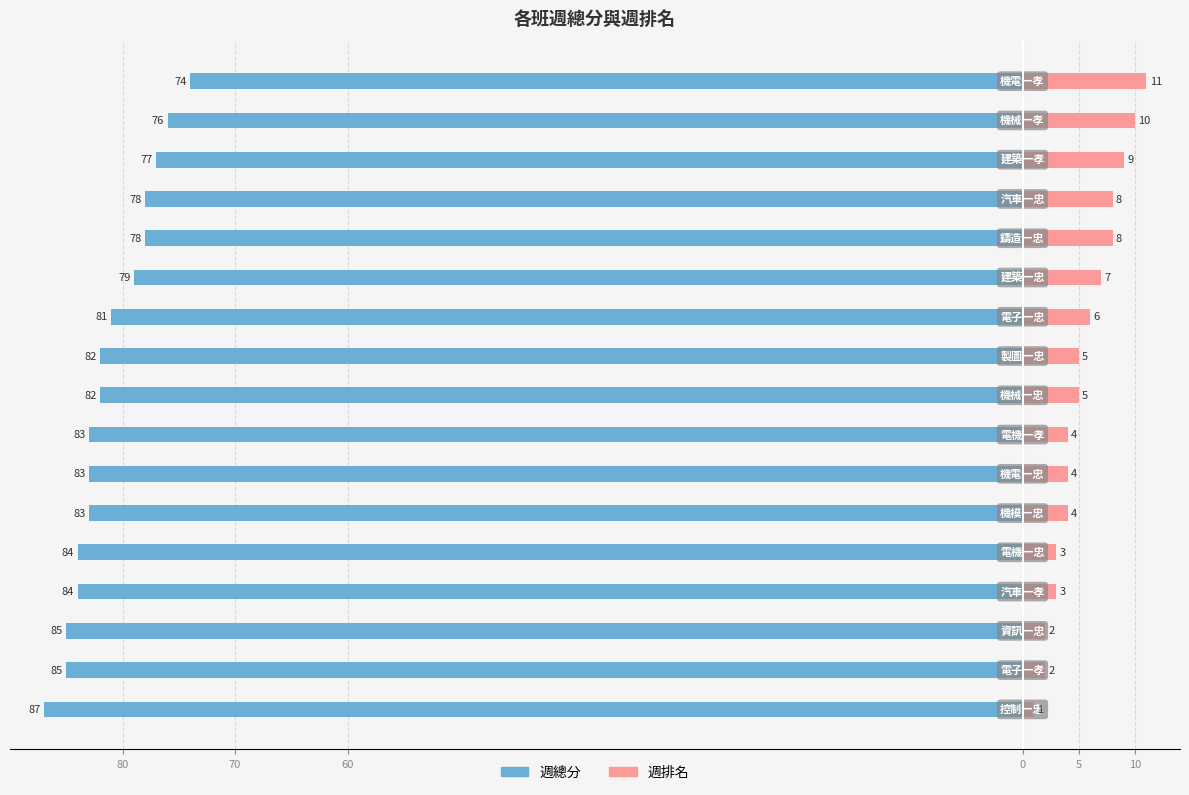

How many bars are there in each group?

2